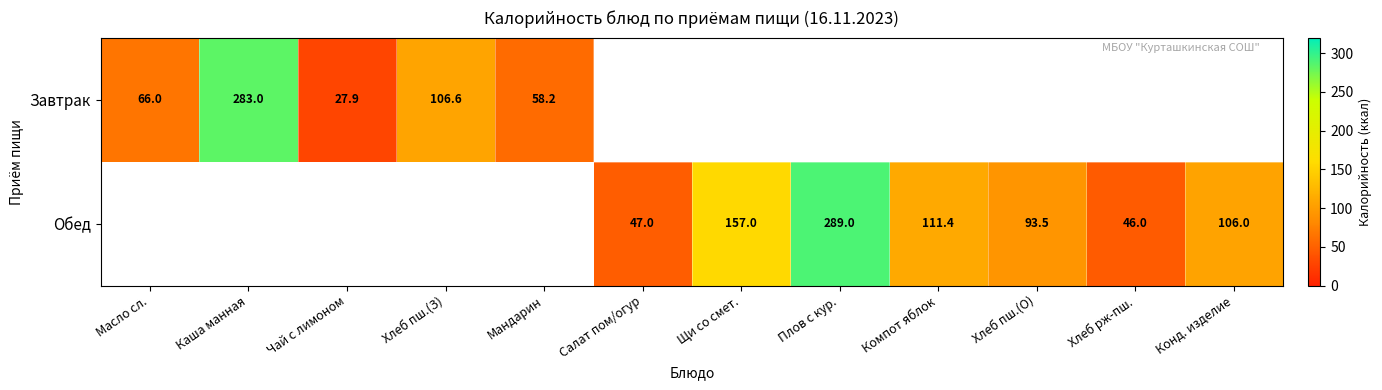

What is the difference between the Обед values at Плов с кур. and Хлеб пш.(О)?

195.5